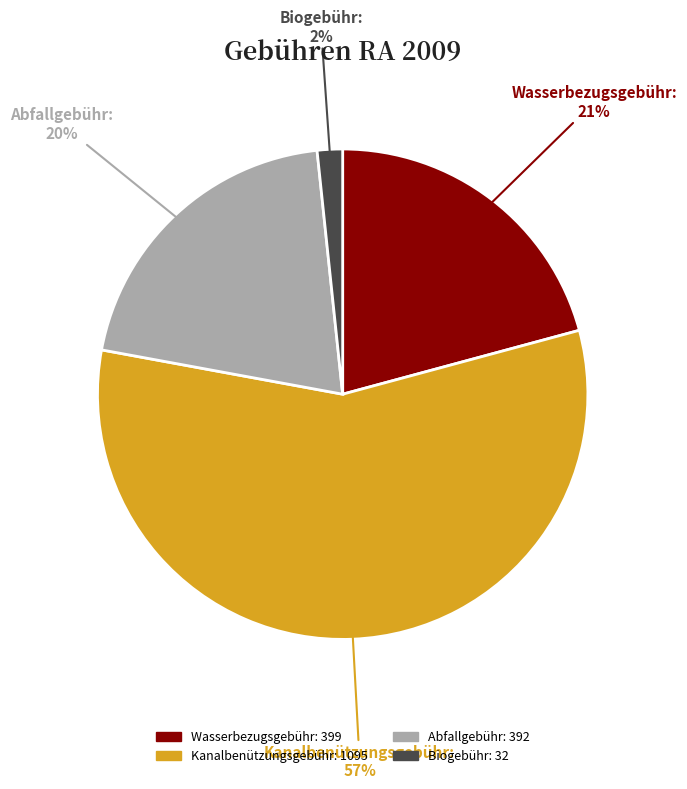

To the nearest percent, what is the difference between the largest and smallest slice percentages?

55%